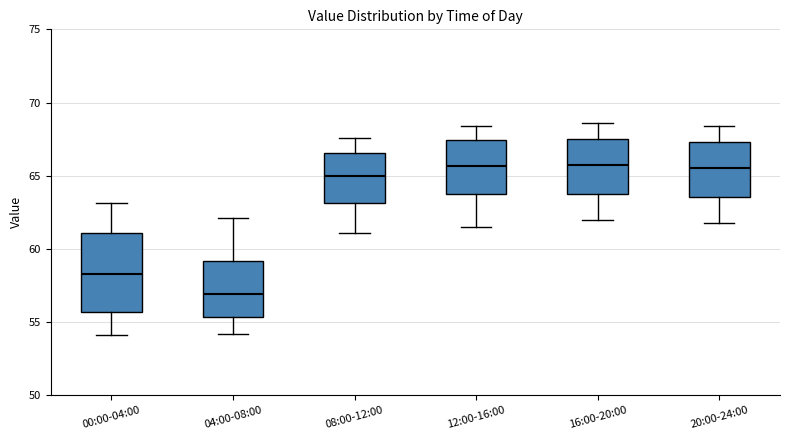

Reading left to right, read every box against the y-axis: the position of its median line, the range the box covers, and the ends of its whiskers. The values are not printed on the chart, so give them approximately, as read against the axis.

00:00-04:00: median 58.5, box 55.5 to 61.0, whiskers 54.0 to 63.0
04:00-08:00: median 57.0, box 55.5 to 59.0, whiskers 54.0 to 62.0
08:00-12:00: median 65.0, box 63.0 to 66.5, whiskers 61.0 to 67.5
12:00-16:00: median 65.5, box 64.0 to 67.5, whiskers 61.5 to 68.5
16:00-20:00: median 66.0, box 64.0 to 67.5, whiskers 62.0 to 68.5
20:00-24:00: median 65.5, box 63.5 to 67.5, whiskers 62.0 to 68.5